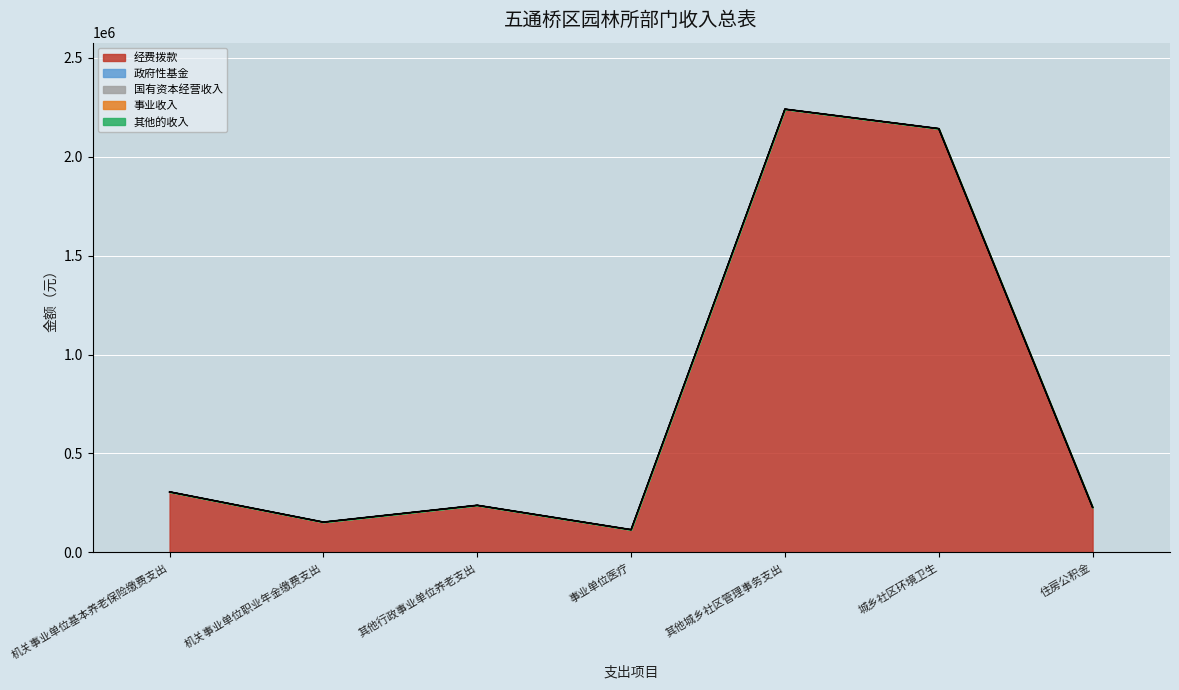

How many lines are shown in the chart?

5